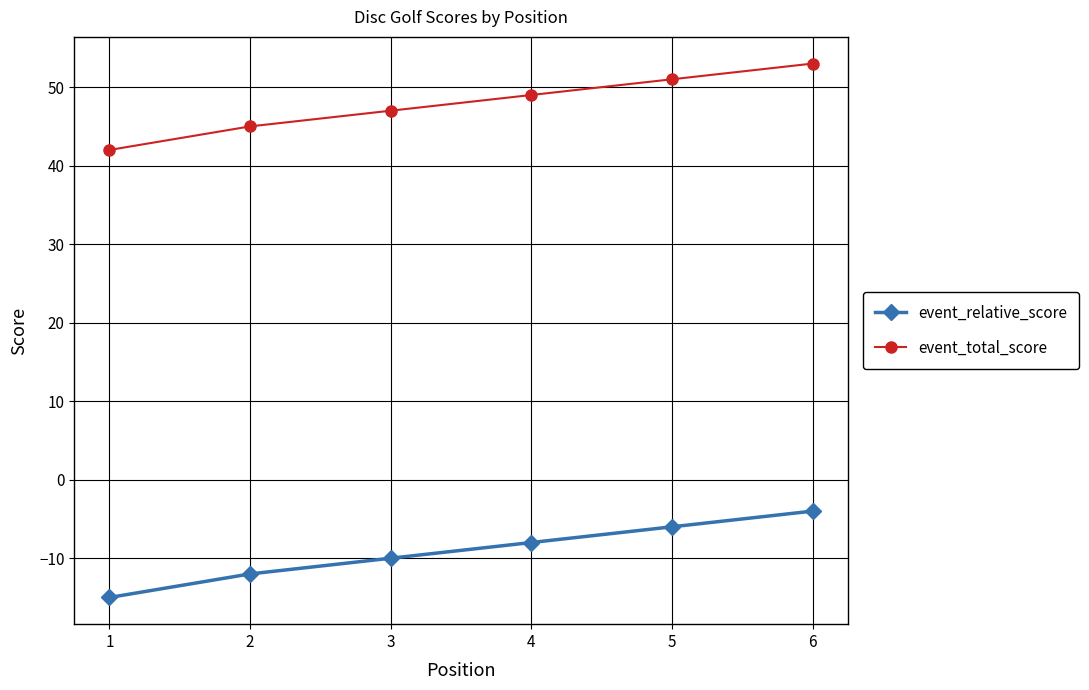

Is it true that event_total_score equals 63 at 2?

False